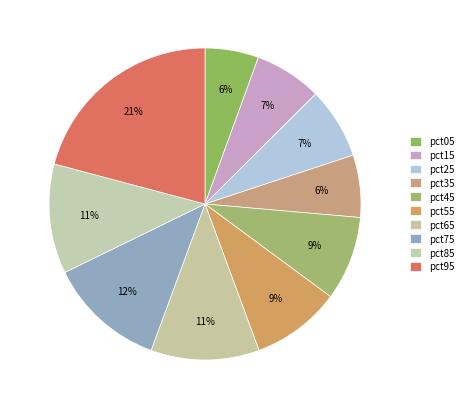

How many segments does this pie chart have?

10